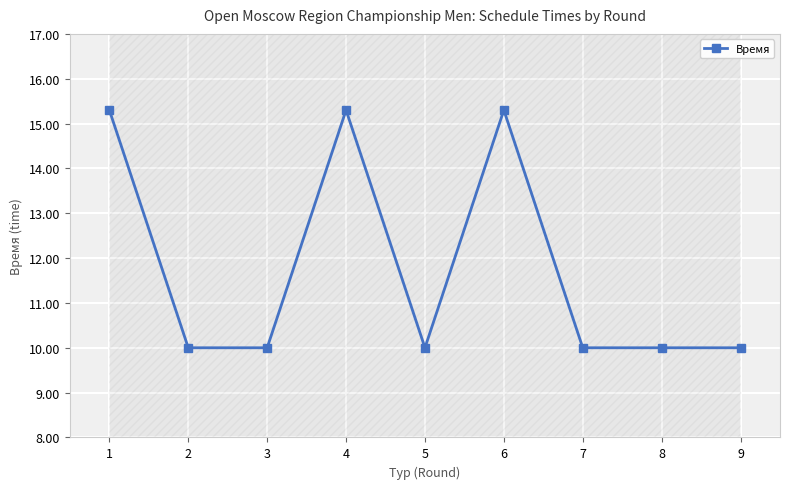

Approximately how many times larger is the value at 2 compared to 3?

1.0